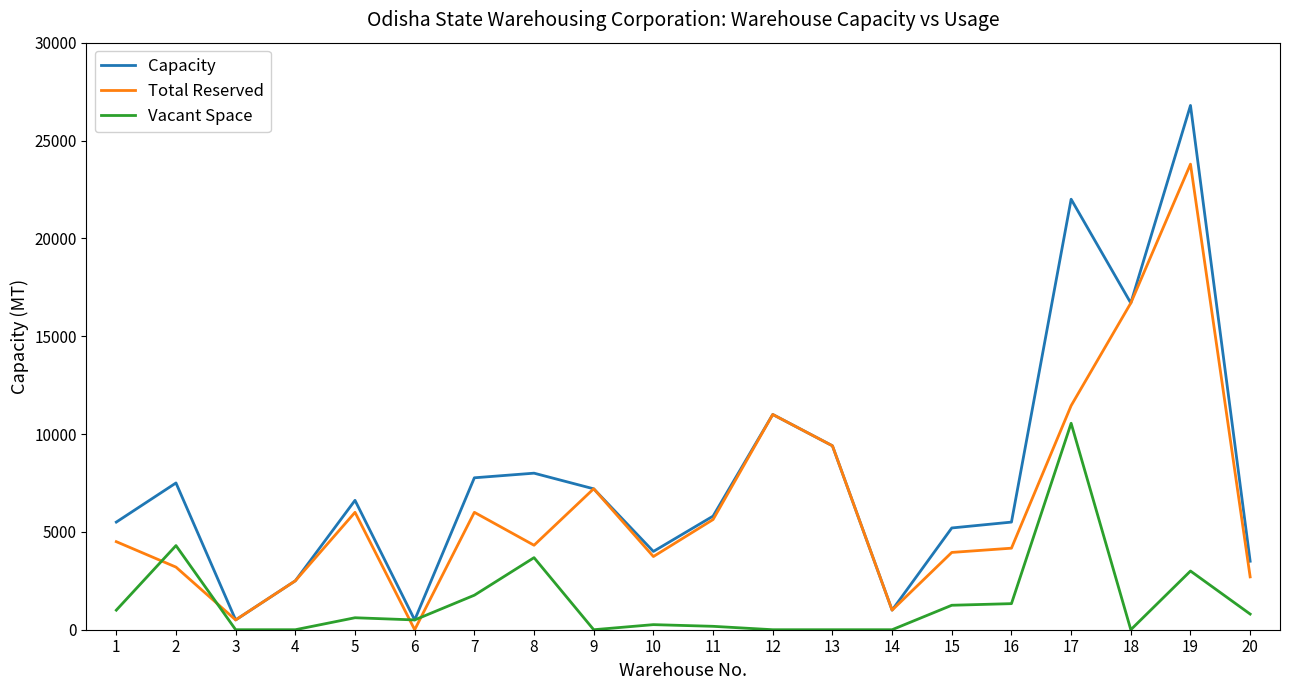

True or false: Total Reserved has a value of 6000 at 7.

True